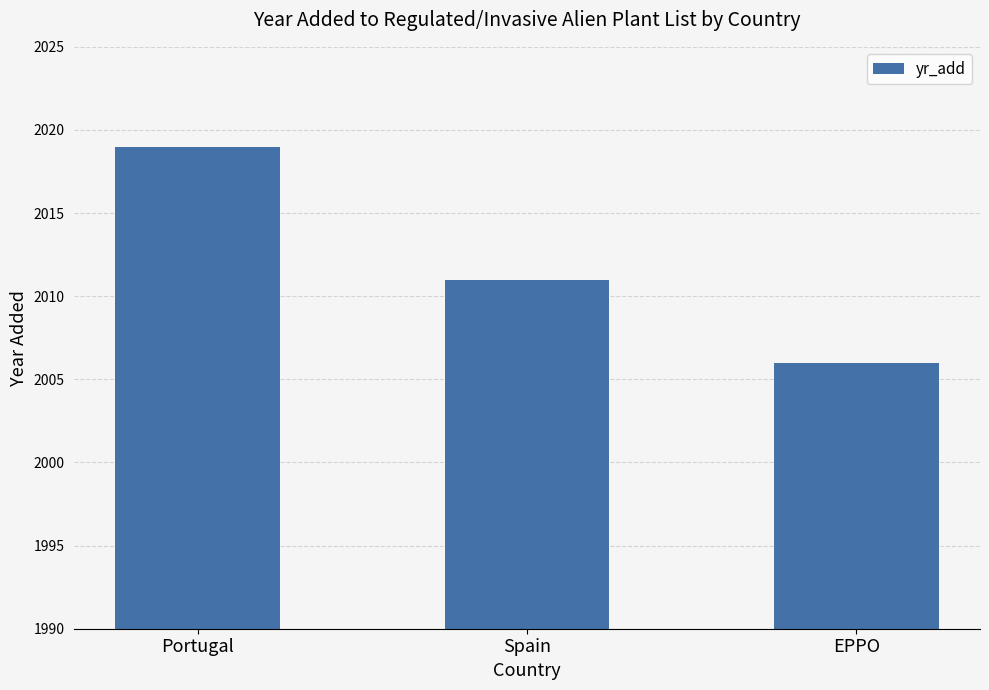

Reading left to right, extract all data points from this chart.

Portugal=2019	Spain=2011	EPPO=2006